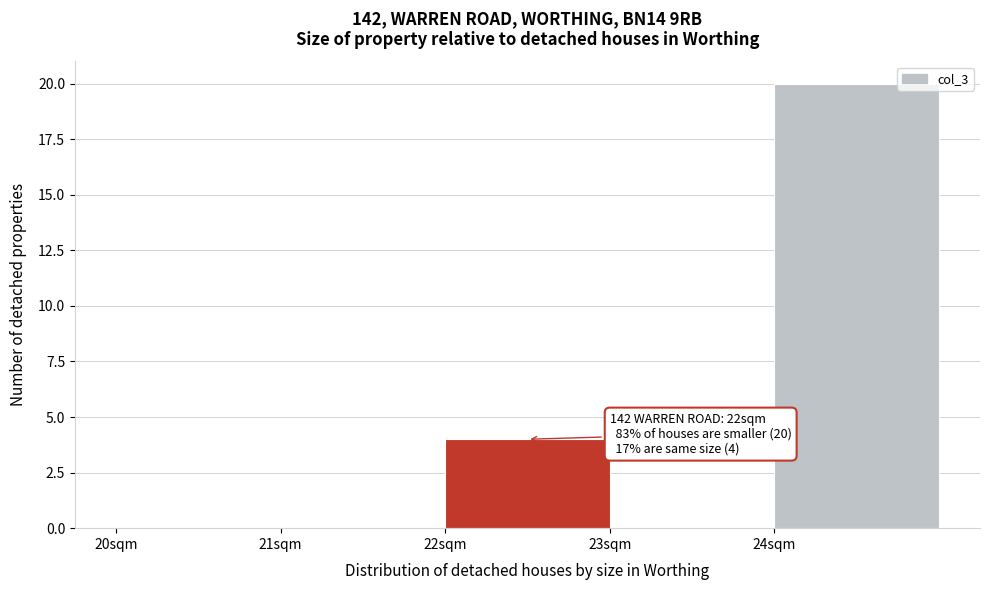

Over which range of the x-axis is the bar tallest?

24 to 25